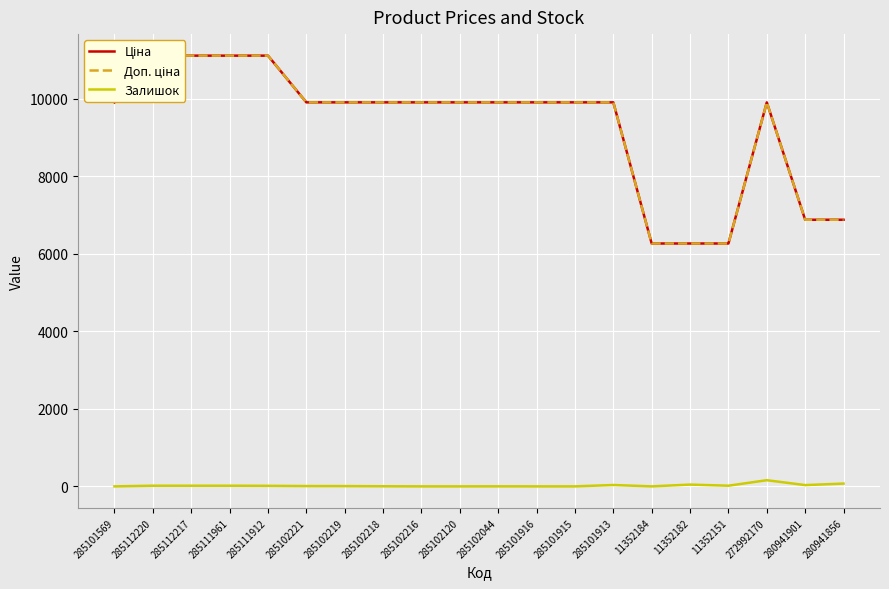

At which category does Залишок reach its first local valley?

11352184